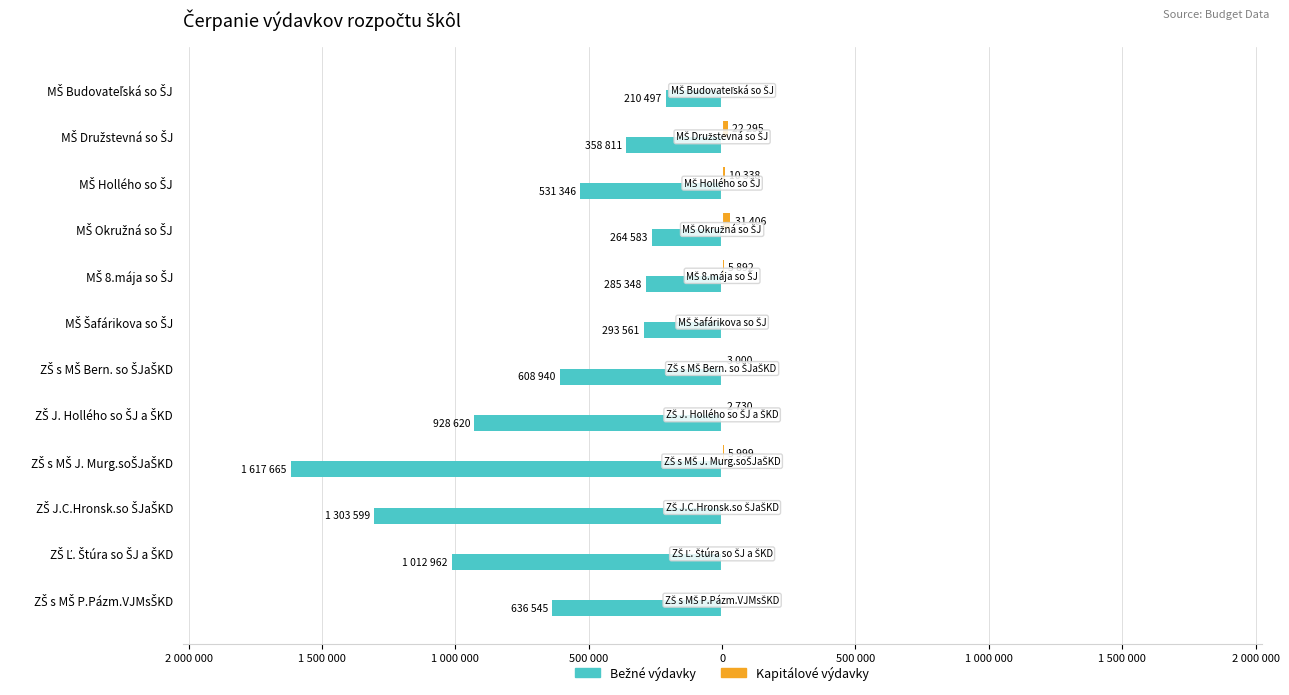

What is the difference between the second highest and minimum values in the Kapitálové výdavky series?

22295.3